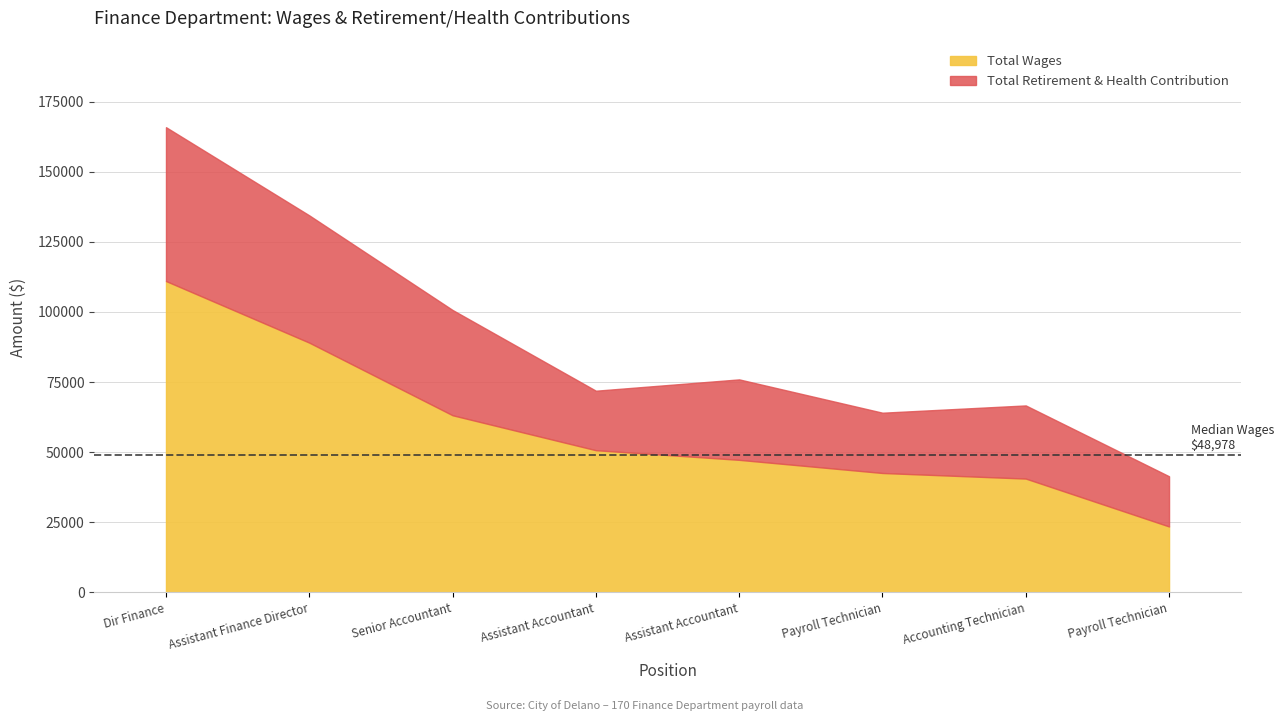

What are all the series names shown in the legend?

Total Wages, Total Retirement & Health Contribution